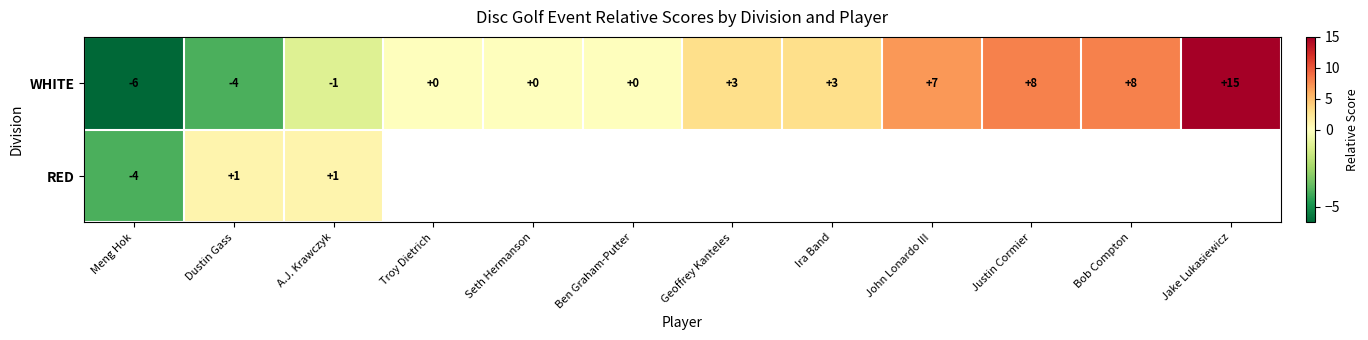

How many series are shown in this chart?

2